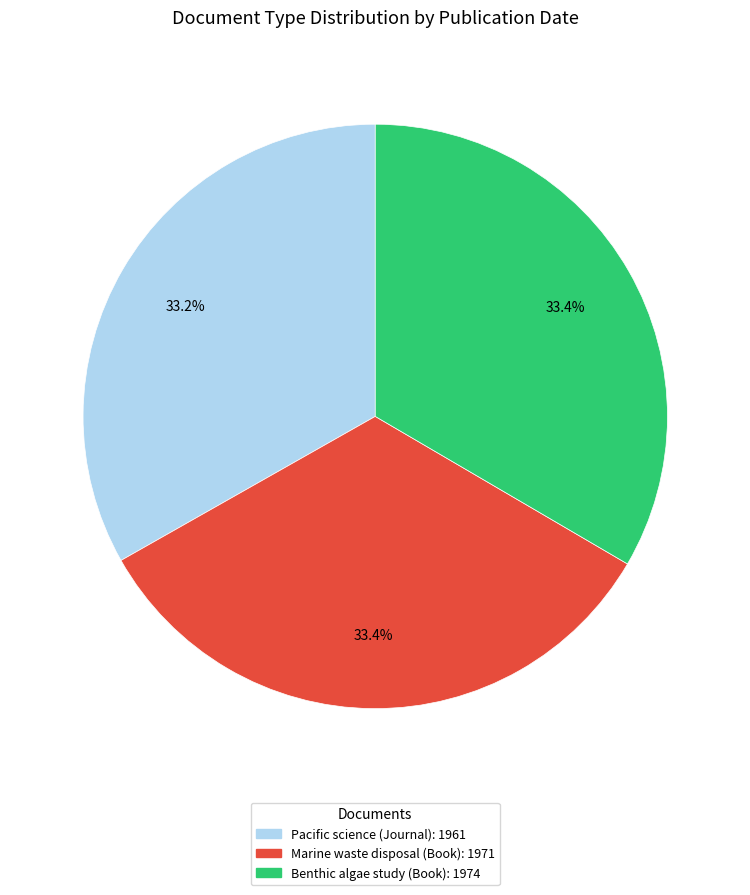

Is it true that Marine waste disposal (Book) is 33% of the pie?

True